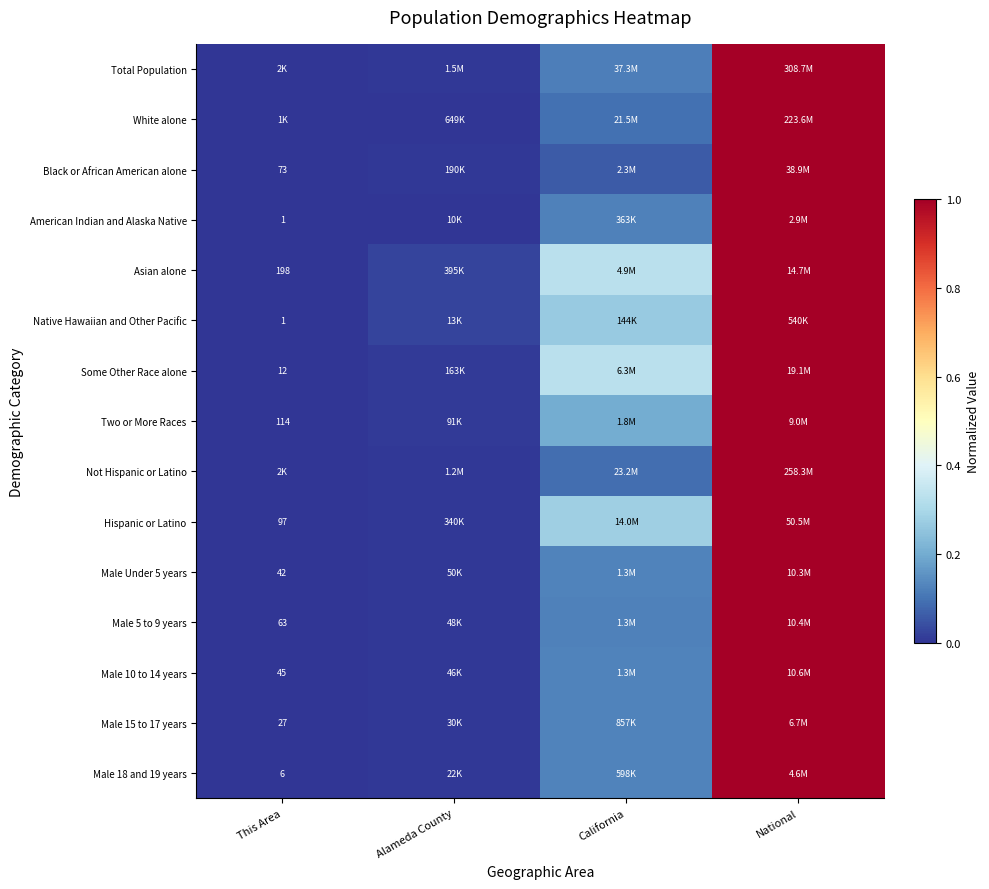

At how many categories does at least one series exceed 0?

3